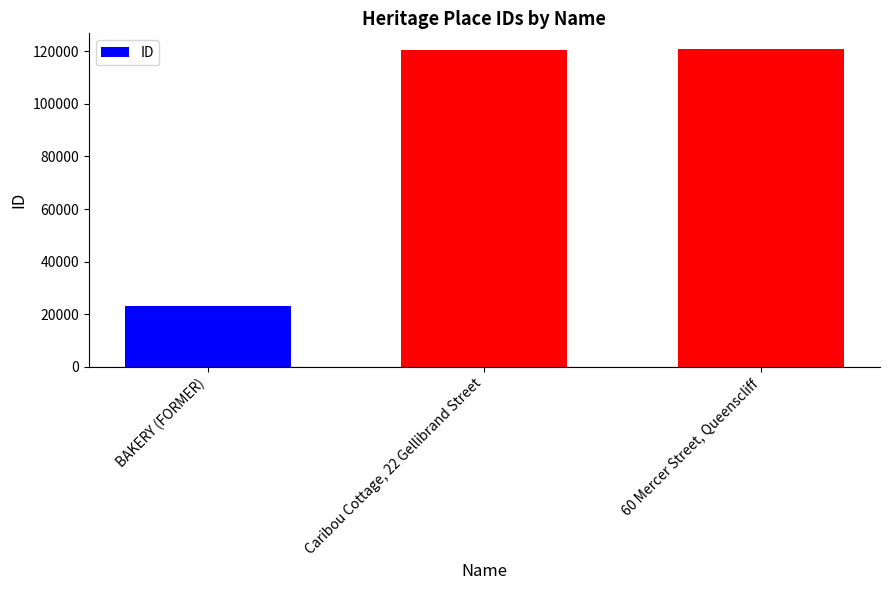

What is the label of the 1st bar from the left?

BAKERY (FORMER)